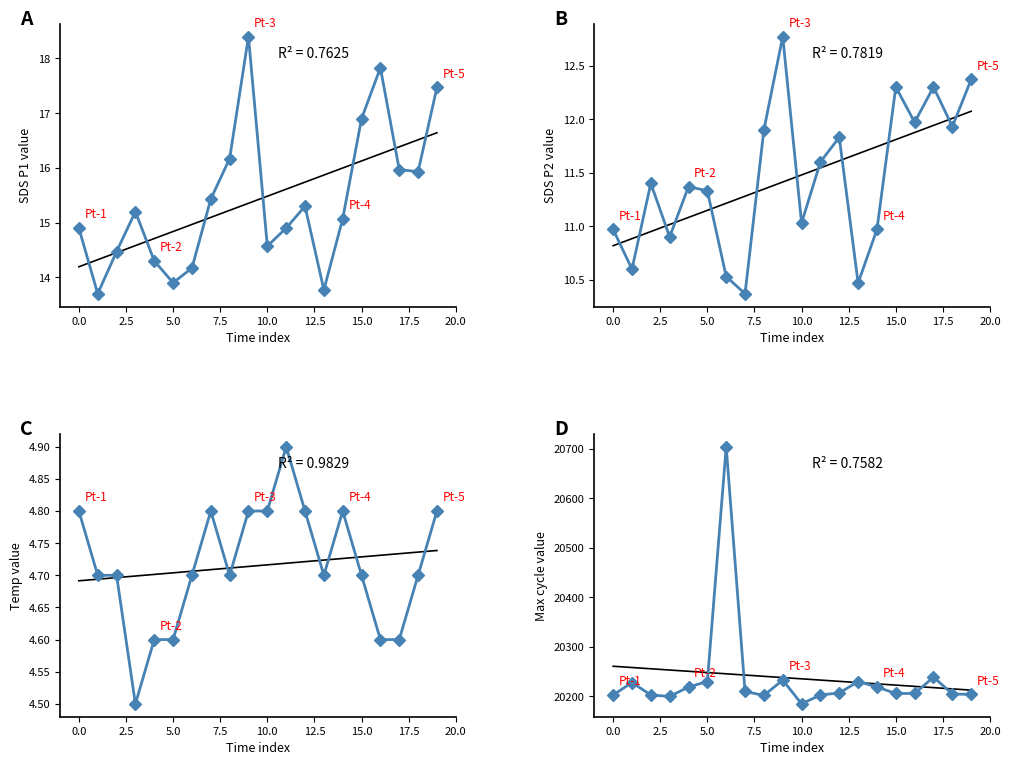

What is the average value of the SDS_P2 series?

11.4